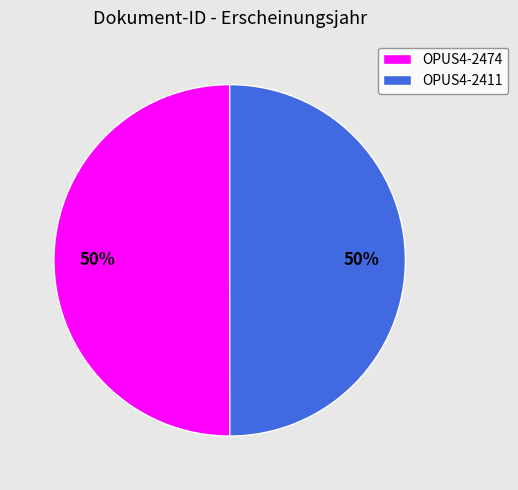

Do OPUS4-2474 and OPUS4-2411 together represent more than half of the pie?

Yes